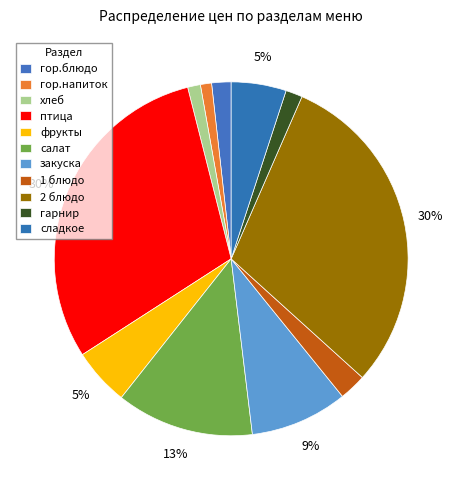

Which slice is the largest?

гор.блюдо (птица)